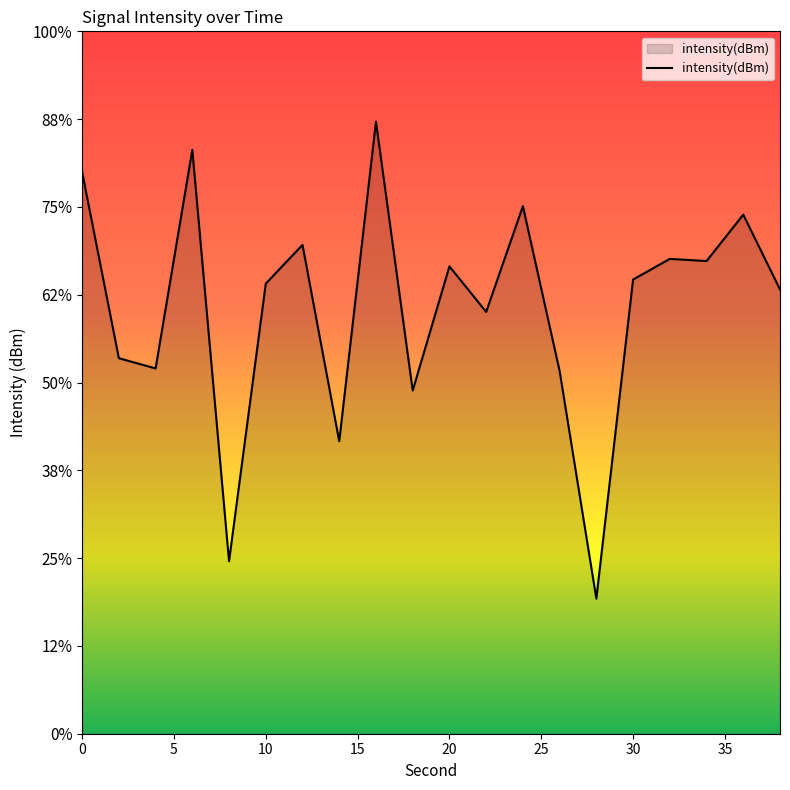

How many interior local valleys (lower than both neighbors) does the data have?

7